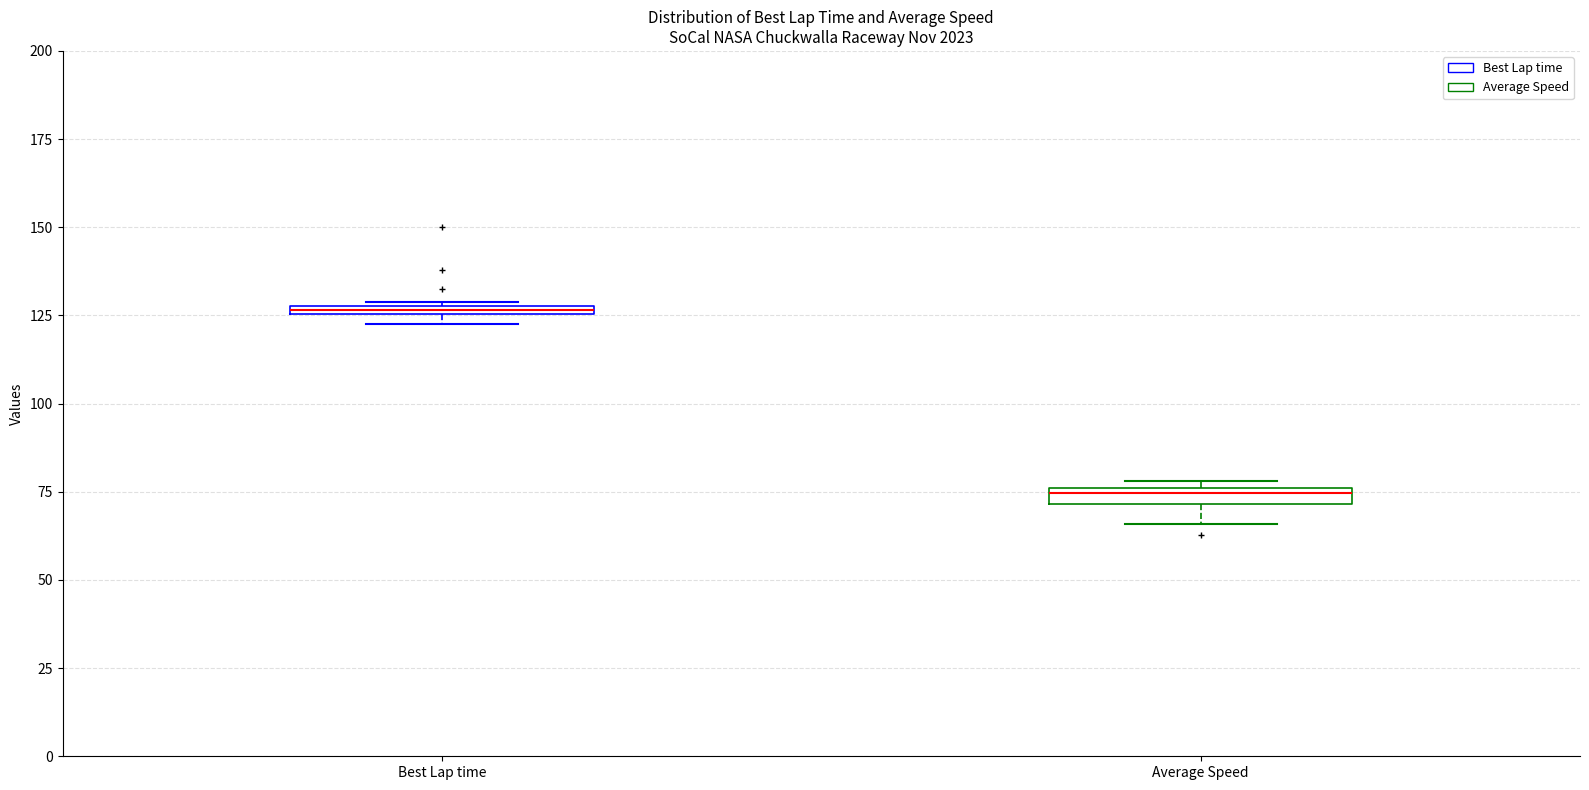

Where is the lower edge of the box for Average Speed on the y-axis? The values are not printed on the chart, so give them approximately, as read against the axis.

70